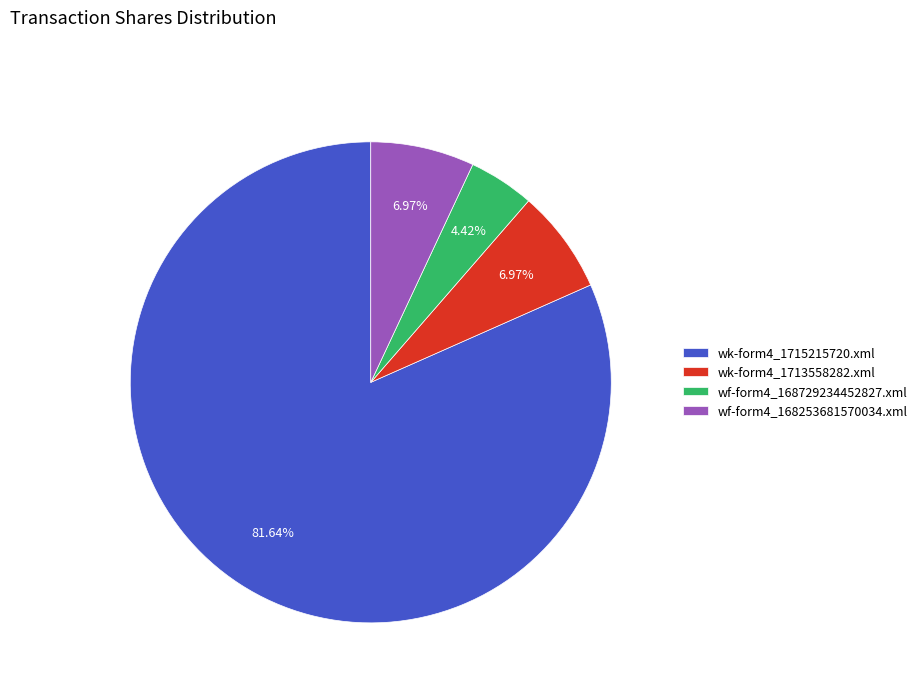

Is wk-form4_1715215720.xml the majority of the pie?

Yes